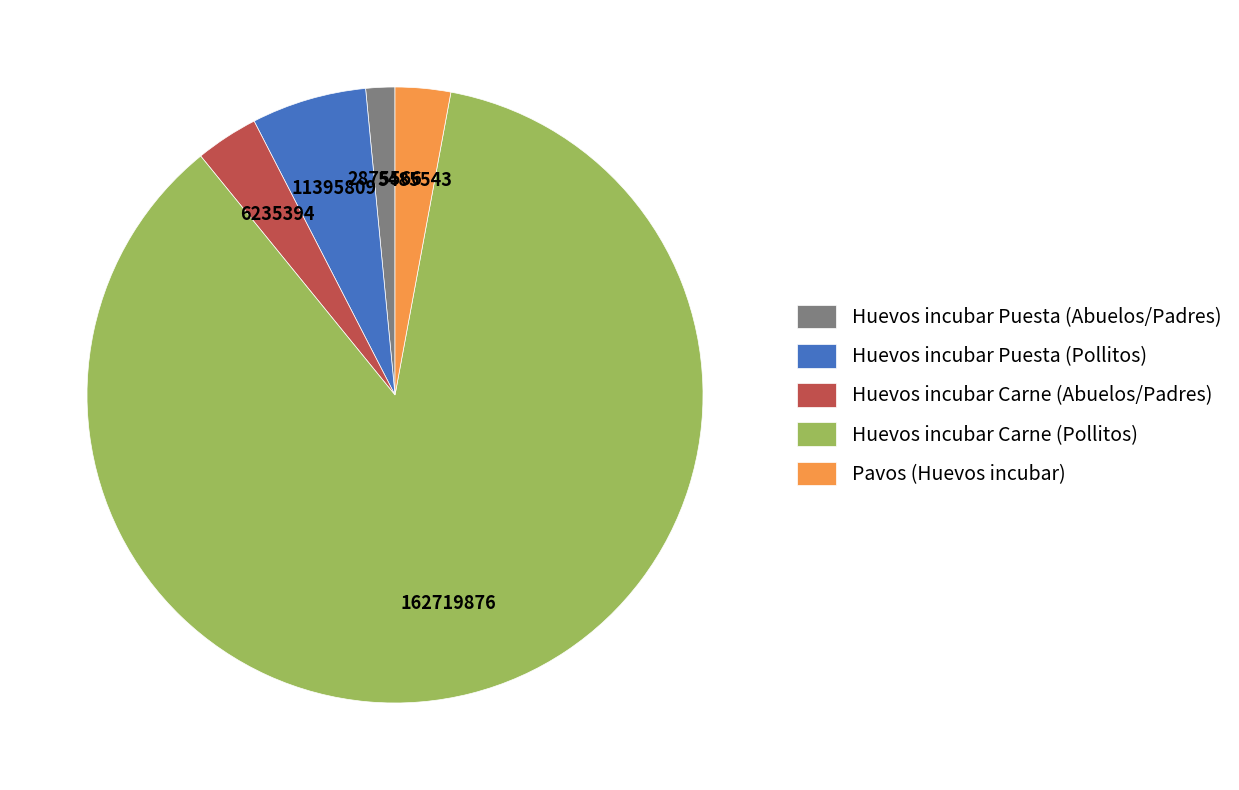

What is the largest slice in the pie chart?

Huevos incubar Carne (Pollitos)